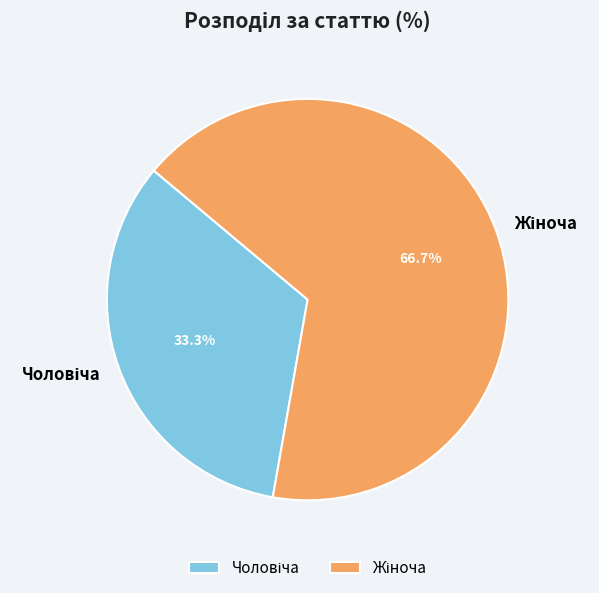

Does any single category account for the majority?

Yes